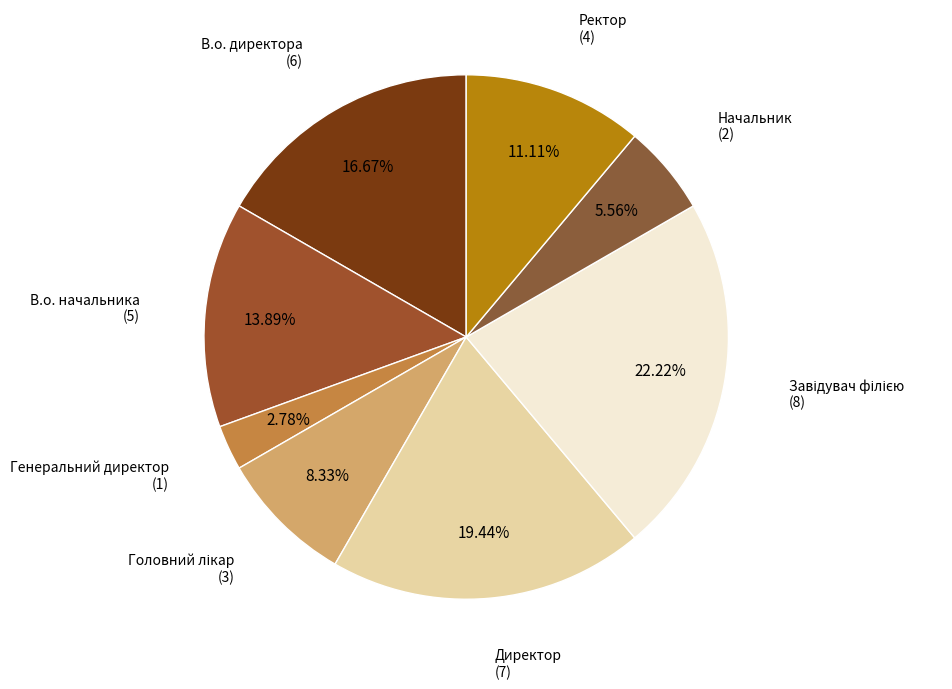

Does В.о. начальника represent more than half of the total?

No